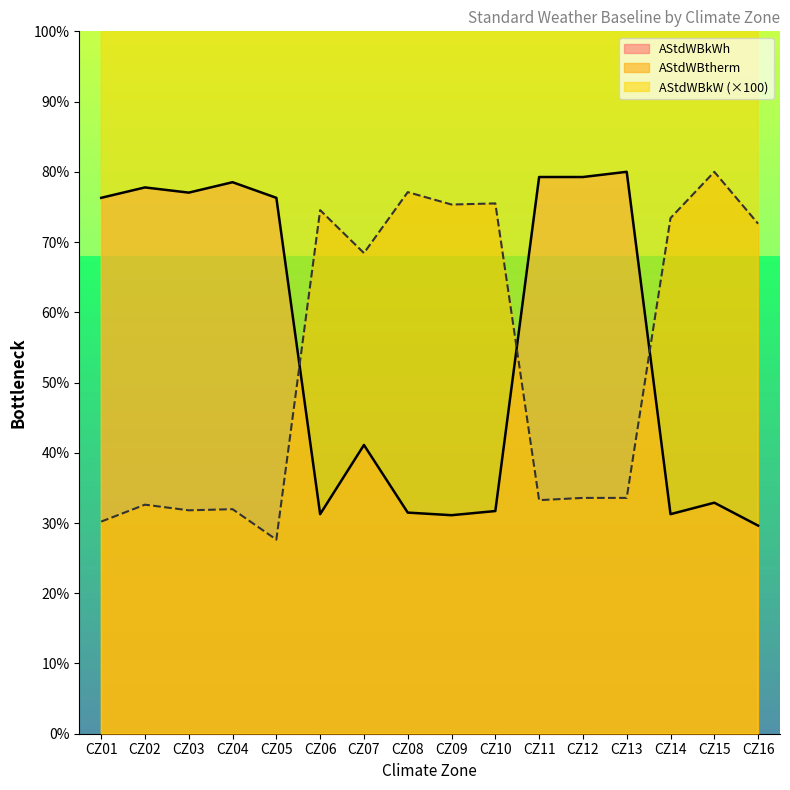

Between CZ03 and CZ05, which series saw the biggest shift?

AStdWBkW